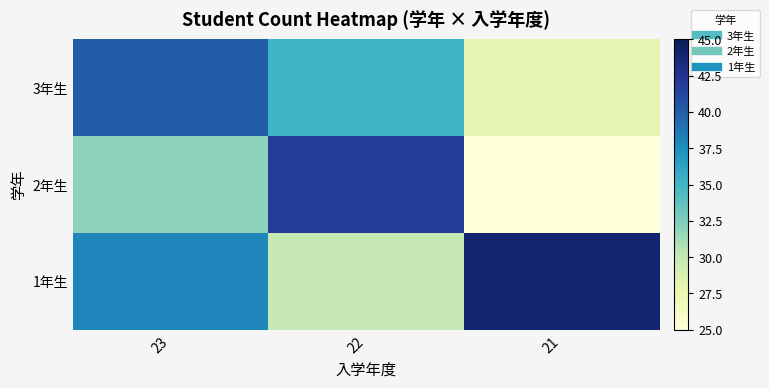

Rank the series by their average value, from lowest to highest.

2年生, 3年生, 1年生